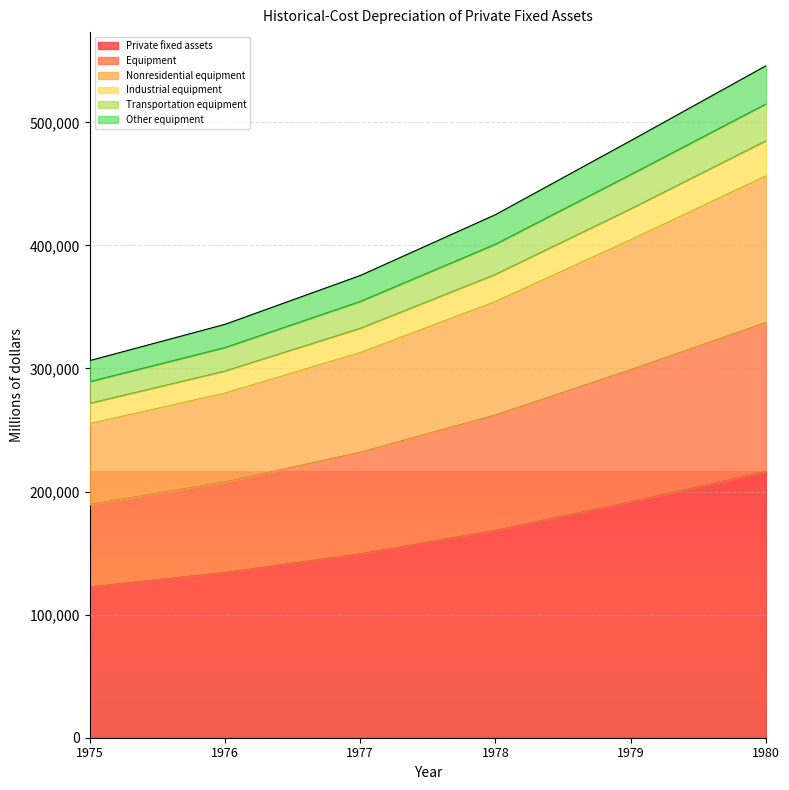

True or false: Nonresidential equipment and Equipment cross at least once.

False